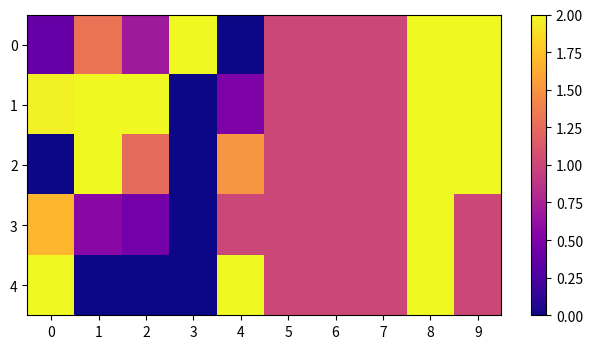

How many distinct data groups are displayed?

5